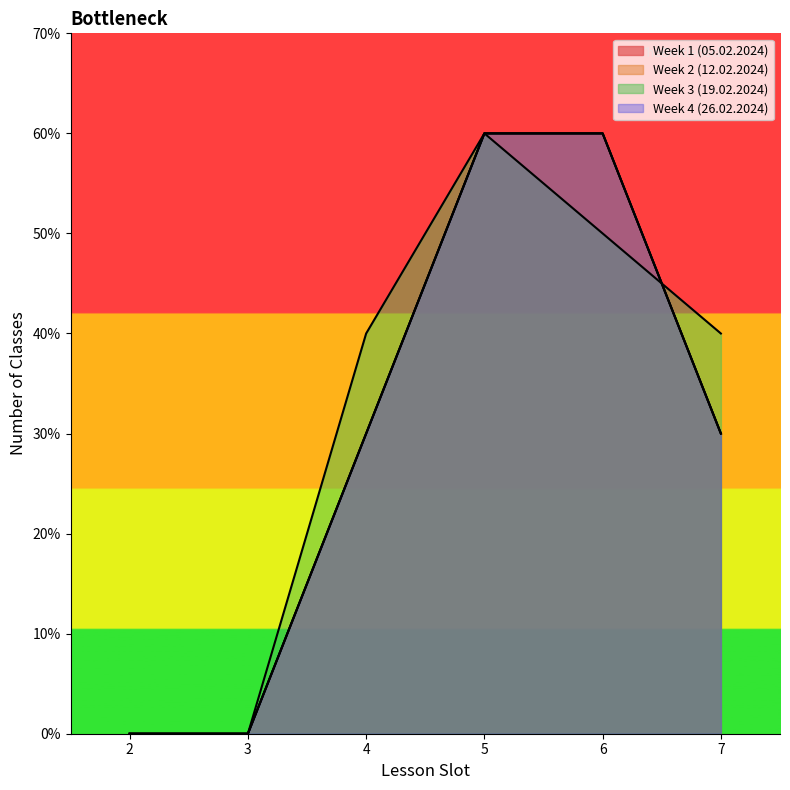

Is the value of Week 2 (12.02.2024) at 4 greater than the value of Week 1 (05.02.2024) at 3?

Yes